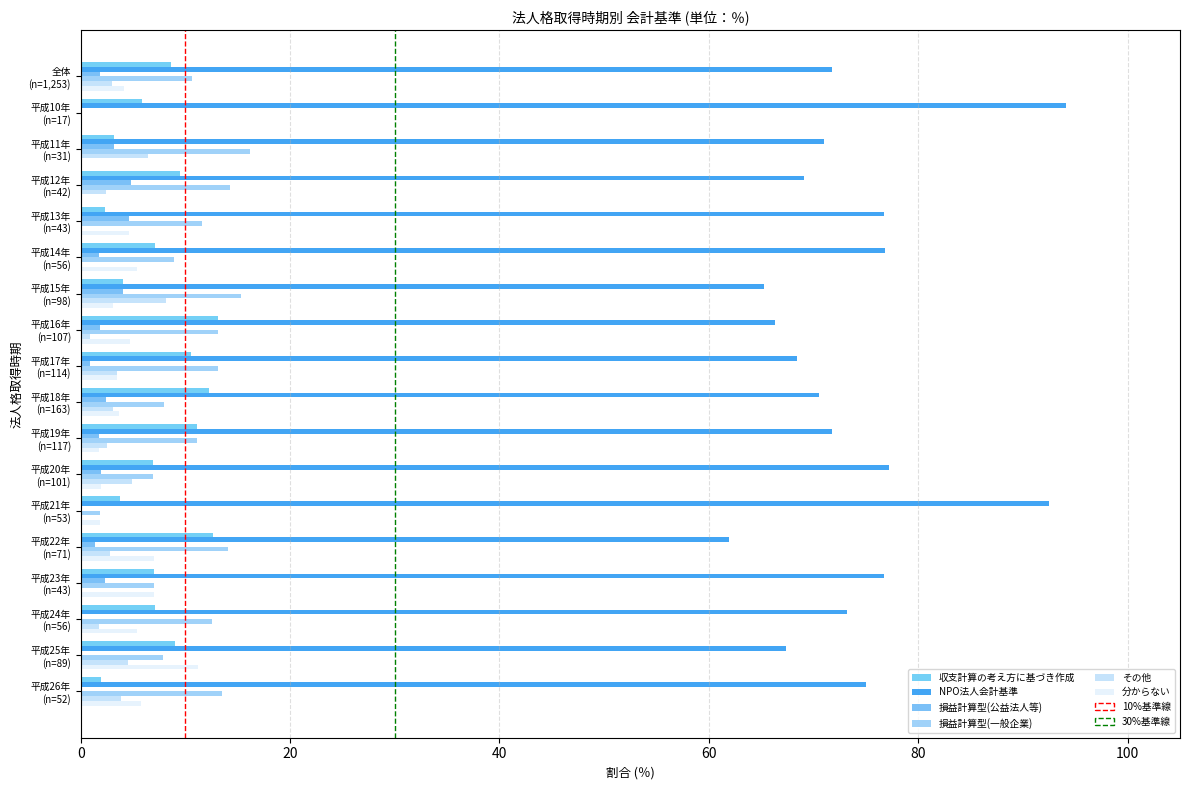

Count the number of data series in this chart.

6